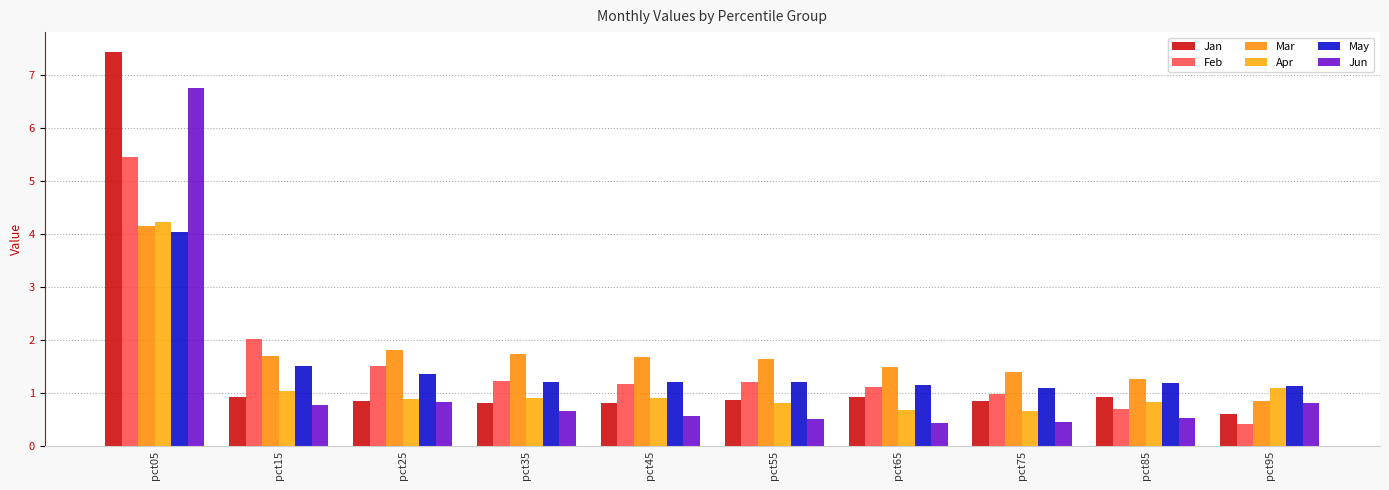

How many series are shown in this chart?

6